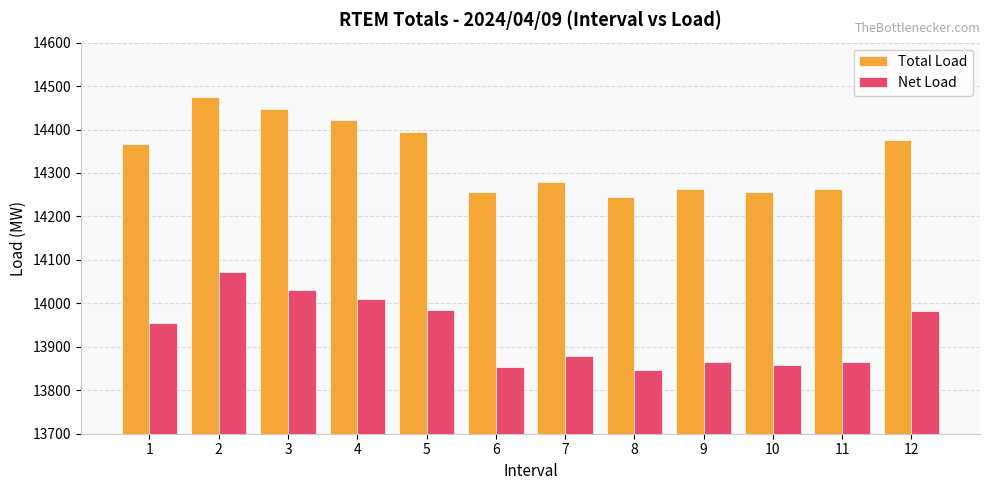

Which label corresponds to the largest value in the chart?

2